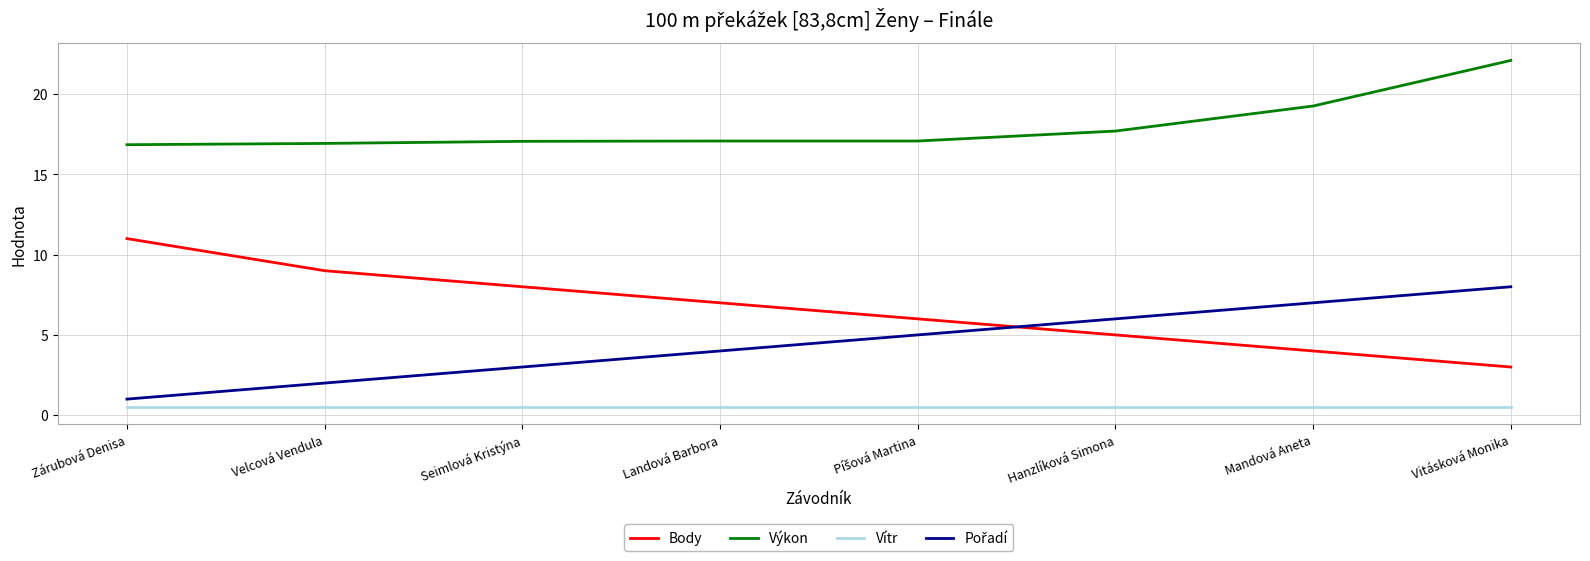

Which series has the largest total across all categories?

Výkon